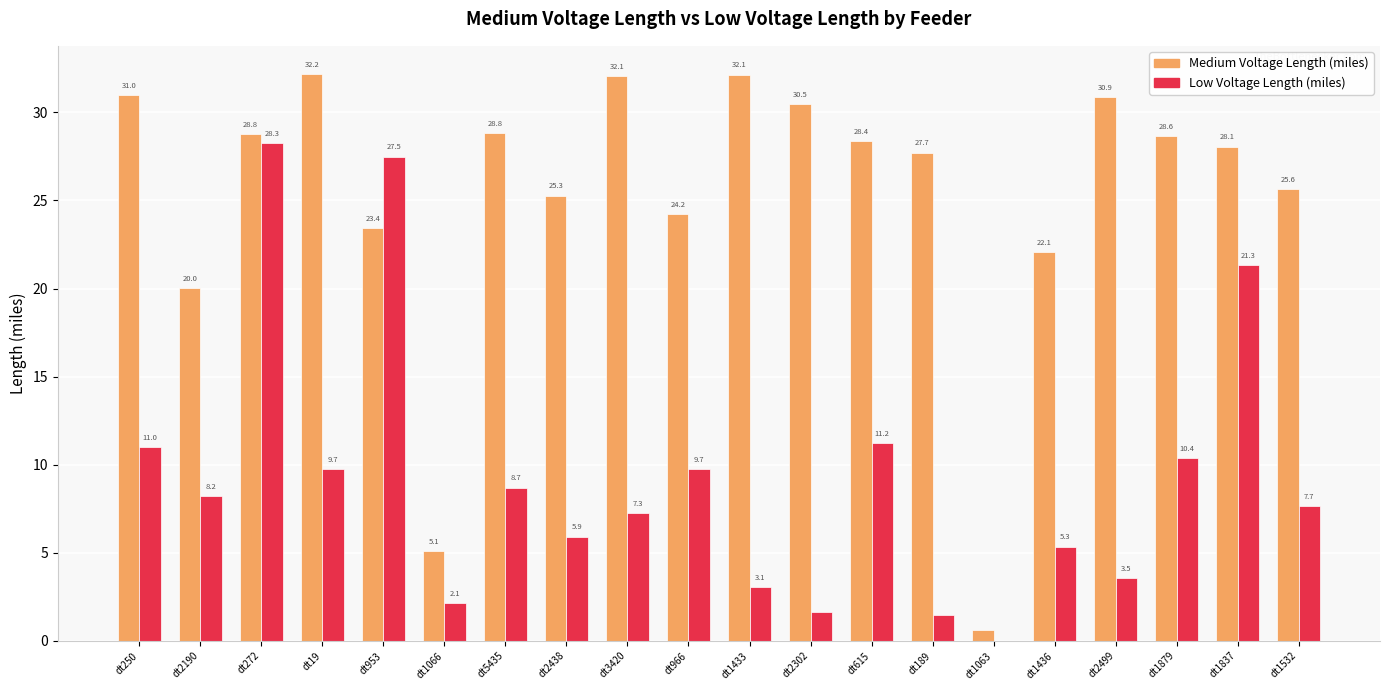

At which category does the chart reach its peak across all series?

dt19